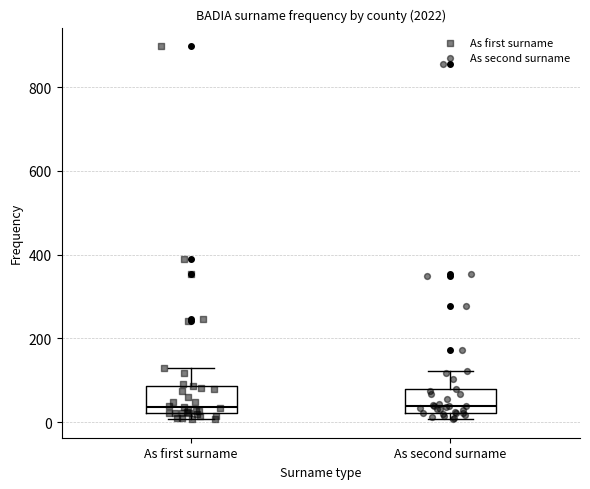

Reading left to right, transcribe this box plot: for each box, give where its median line is, the range the box spans, and where its two whiskers end, as read against the y-axis. The values are not printed on the chart, so give them approximately, as read against the axis.

As first surname: median 40, box 20 to 80, whiskers 0 to 120
As second surname: median 40, box 20 to 80, whiskers 0 to 120